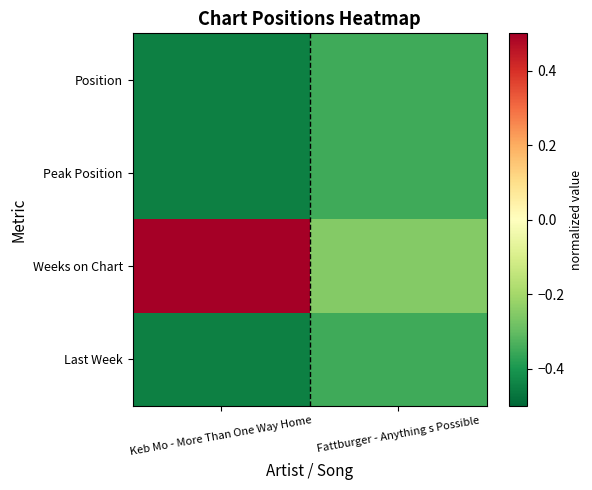

Reading left to right, transcribe all the data shown in this chart.

Position: Keb Mo - More Than One Way Home=-0.4	Fattburger - Anything s Possible=-0.3
Peak Position: Keb Mo - More Than One Way Home=-0.4	Fattburger - Anything s Possible=-0.3
Weeks on Chart: Keb Mo - More Than One Way Home=2.6	Fattburger - Anything s Possible=-0.3
Last Week: Keb Mo - More Than One Way Home=-0.4	Fattburger - Anything s Possible=-0.3